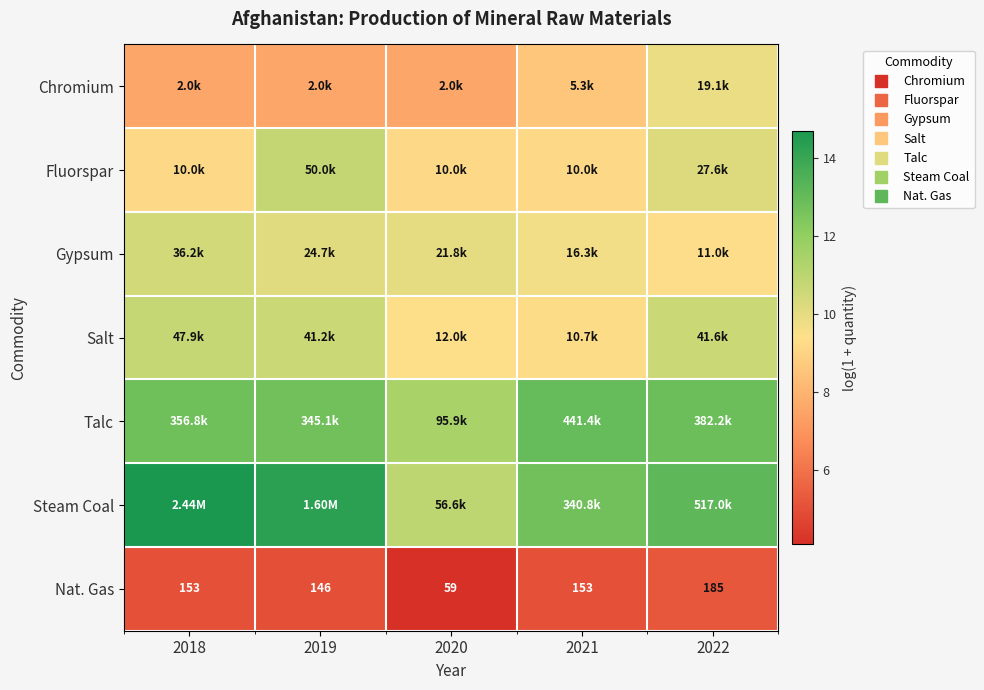

How many series are shown in this chart?

7